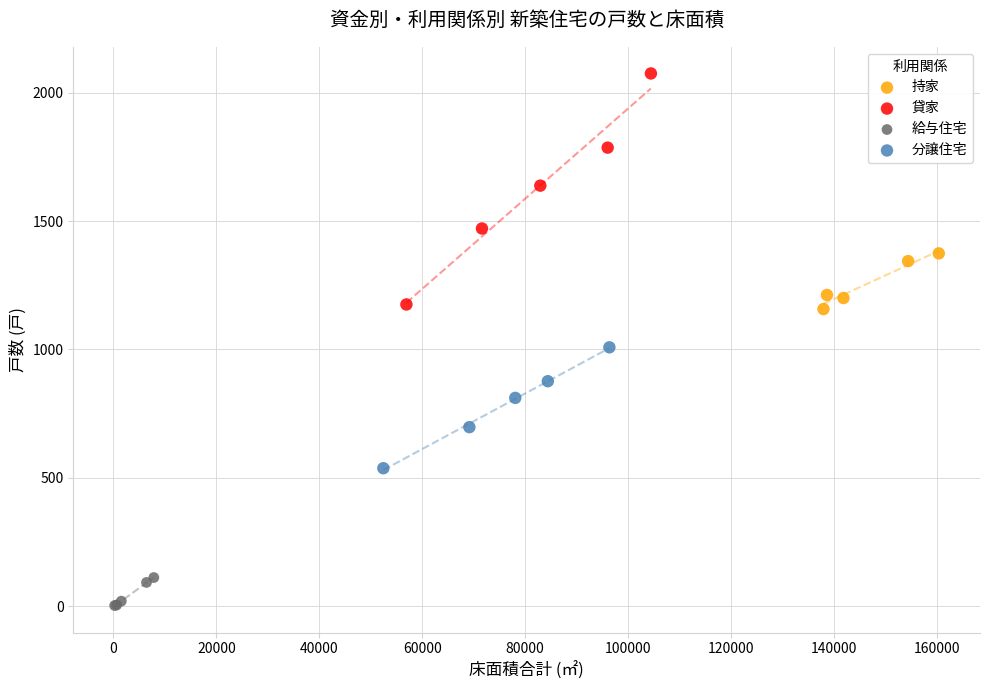

Which series has the largest Y range (max minus min)?

貸家